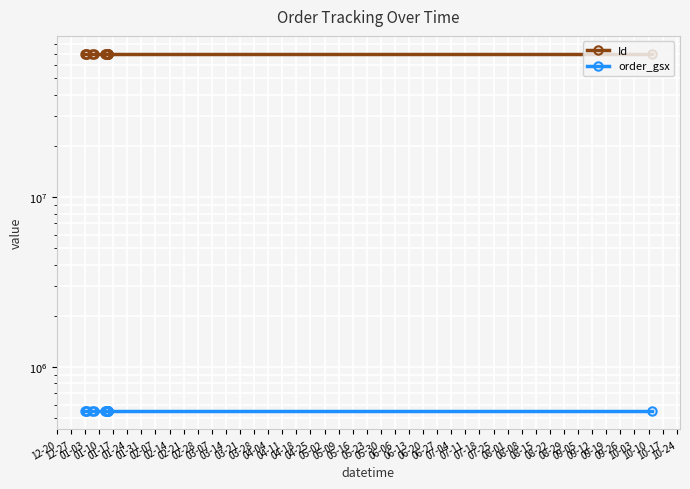

What are all the series names shown in the legend?

Id, order_gsx